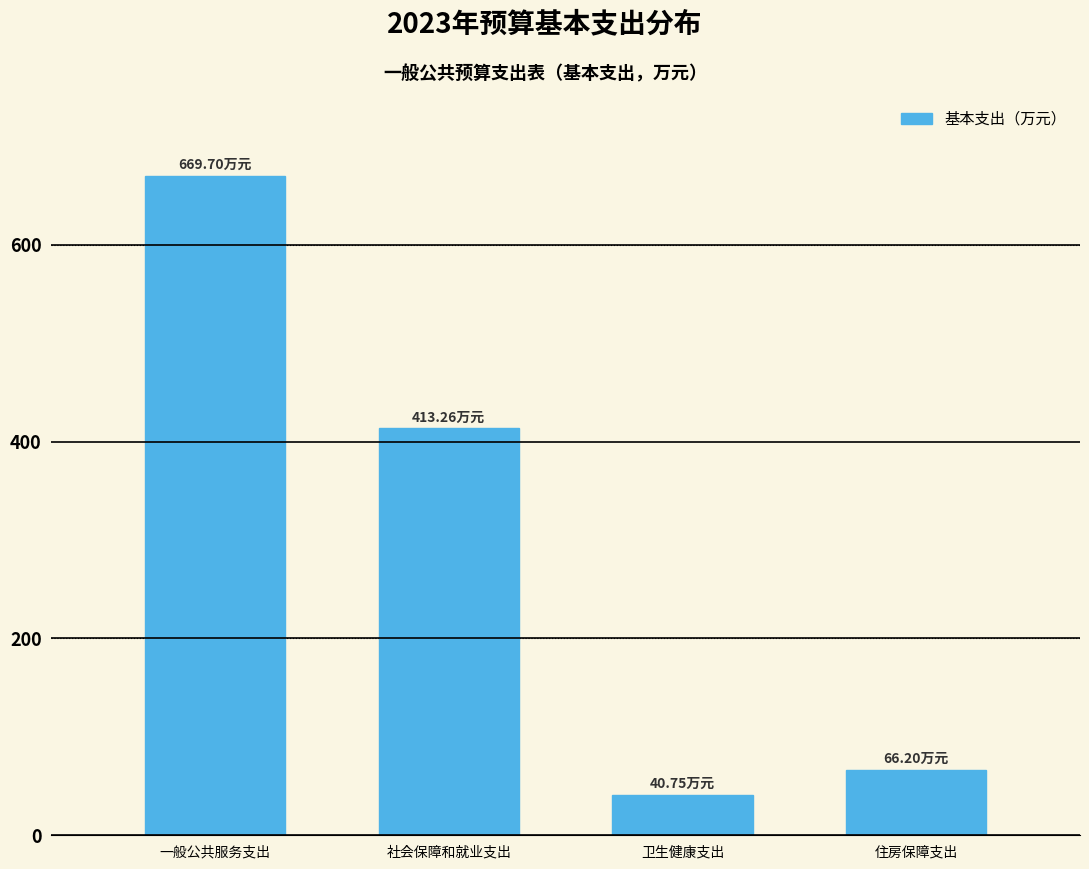

What is the ratio of the value at 社会保障和就业支出 to the value at 一般公共服务支出?

0.6